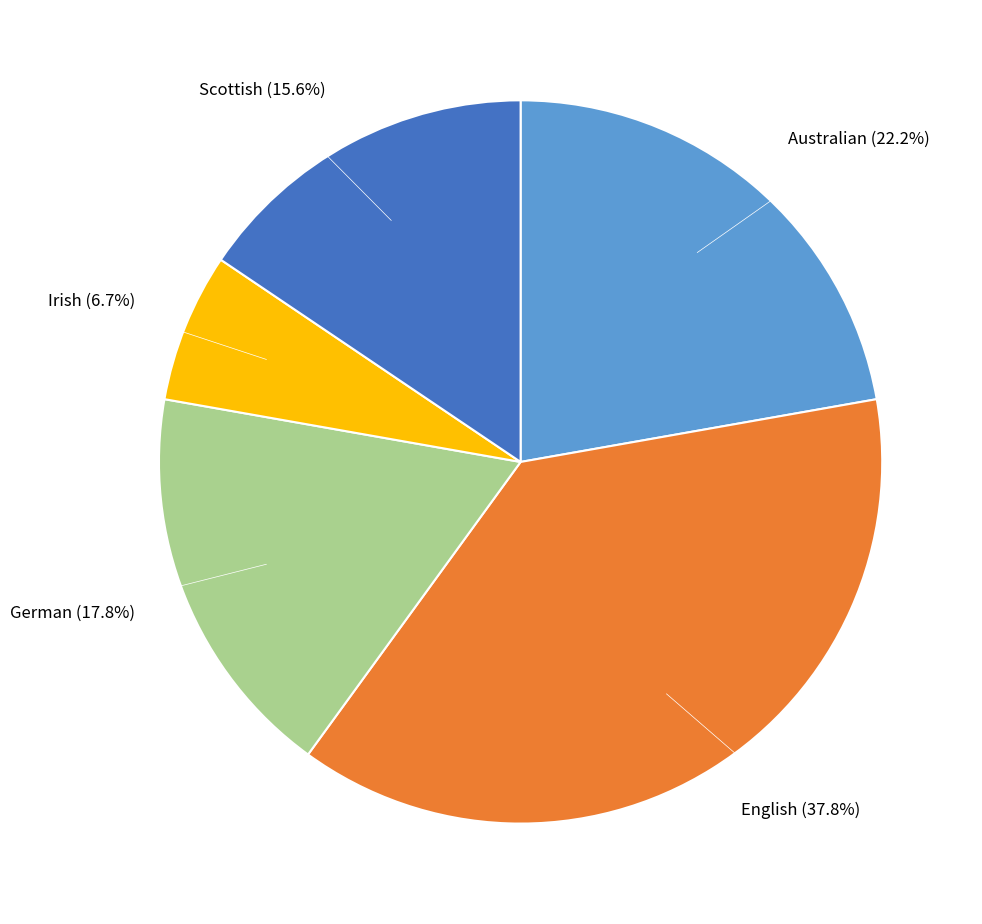

Does any single category account for the majority?

No